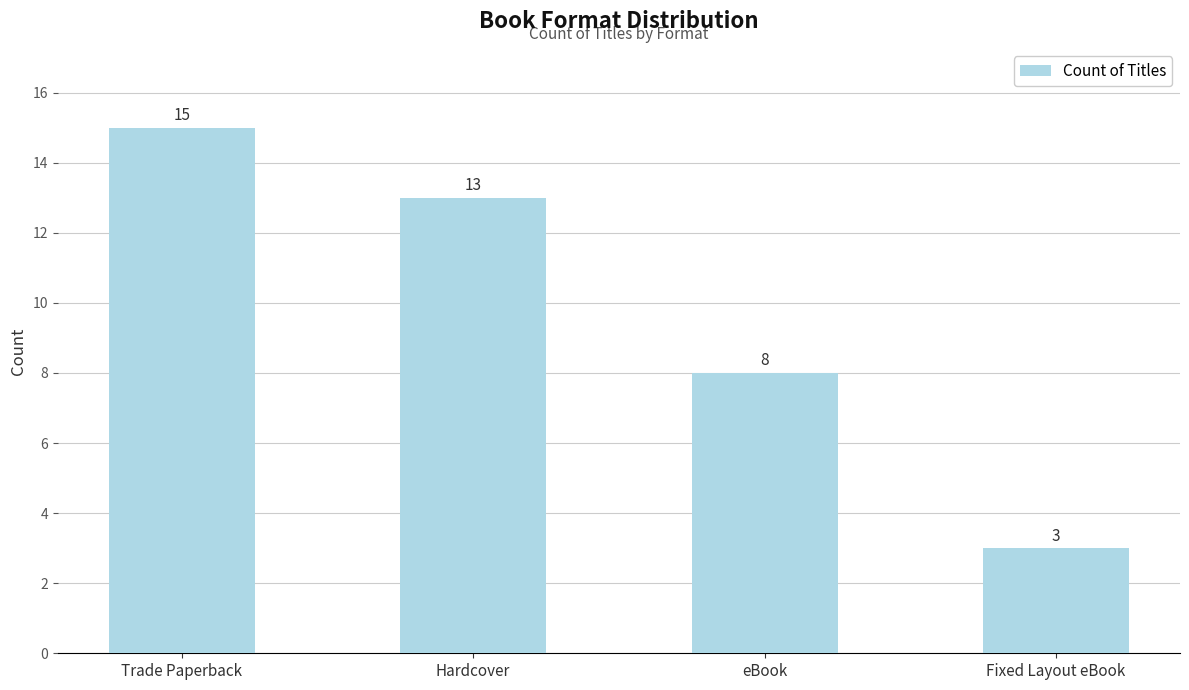

Rank the categories by value from highest to lowest.

Trade Paperback, Hardcover, eBook, Fixed Layout eBook